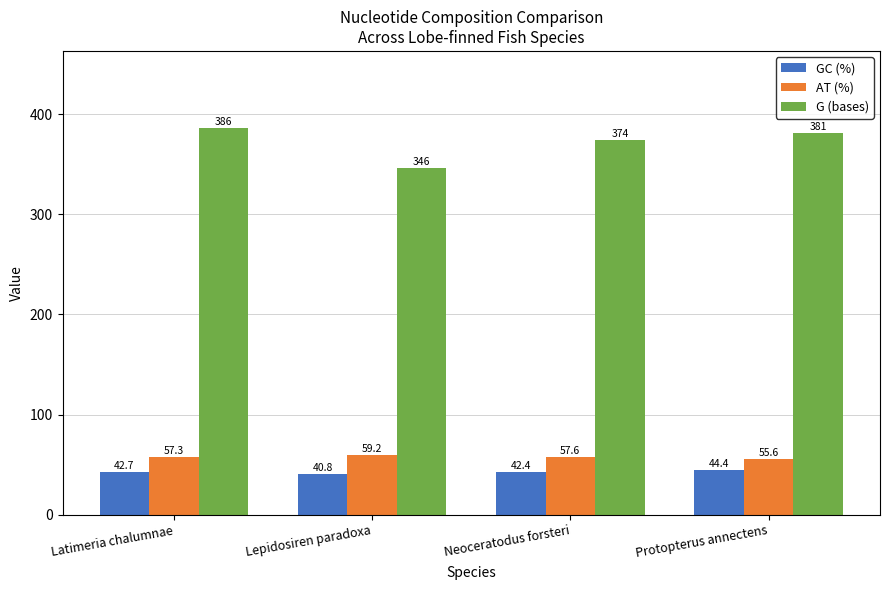

What is the minimum value for AT (%)?

55.6